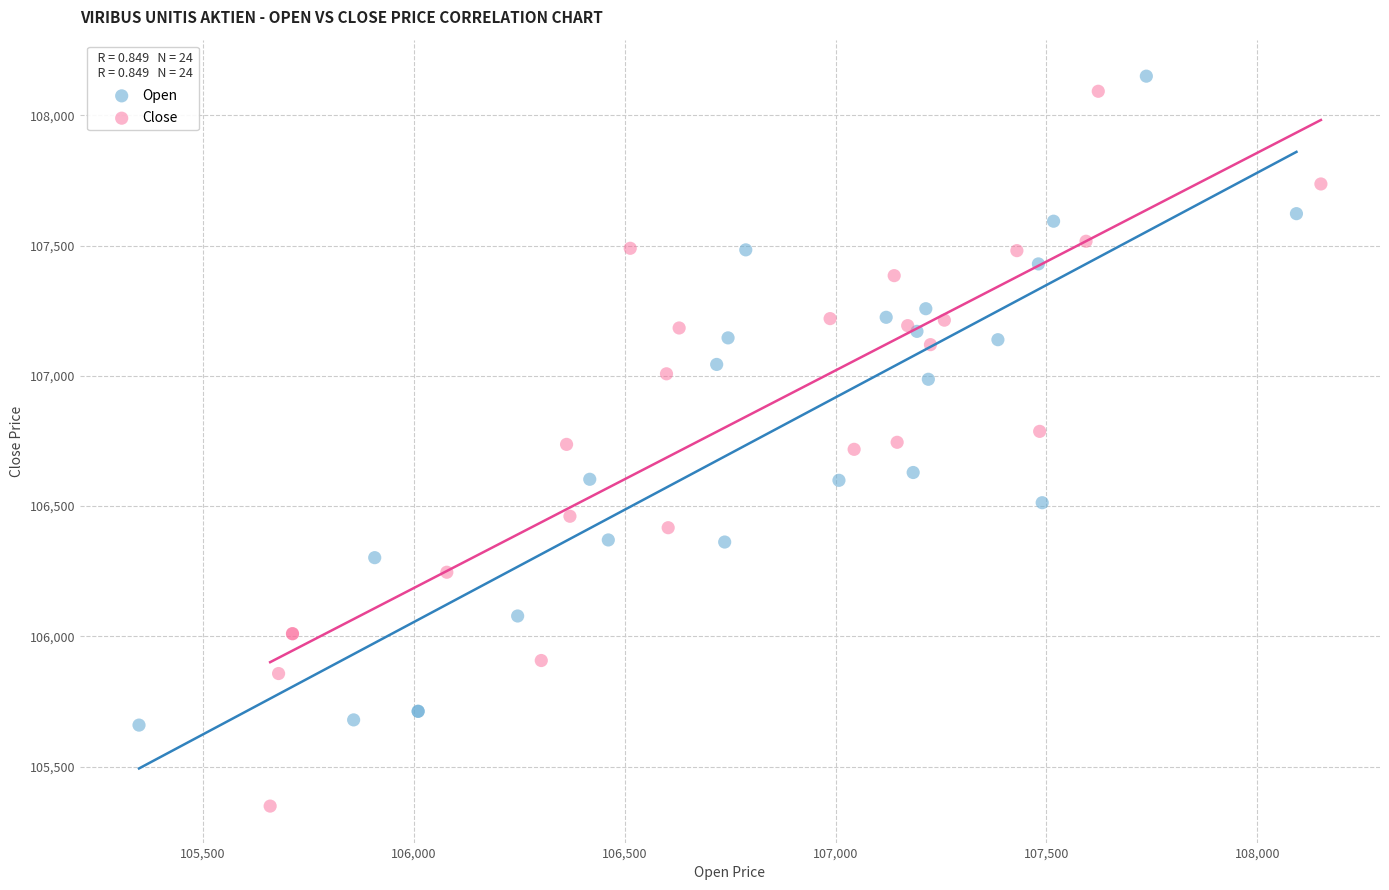

Which series reaches the minimum Y coordinate?

Close